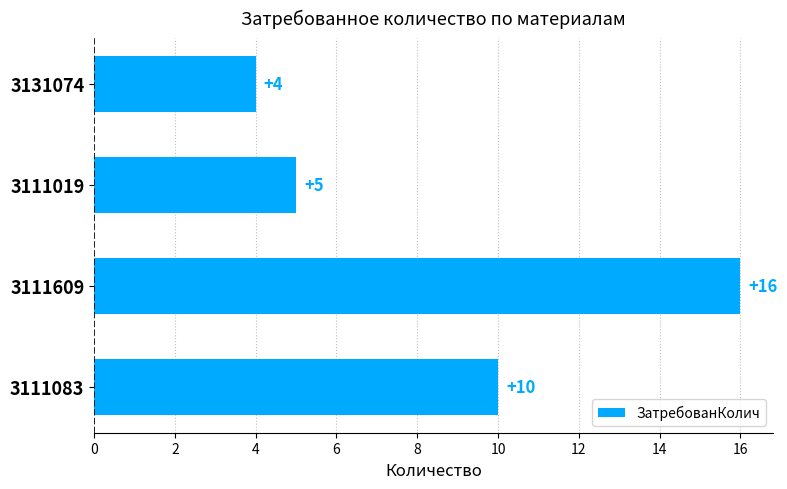

How many bars are there in total?

4